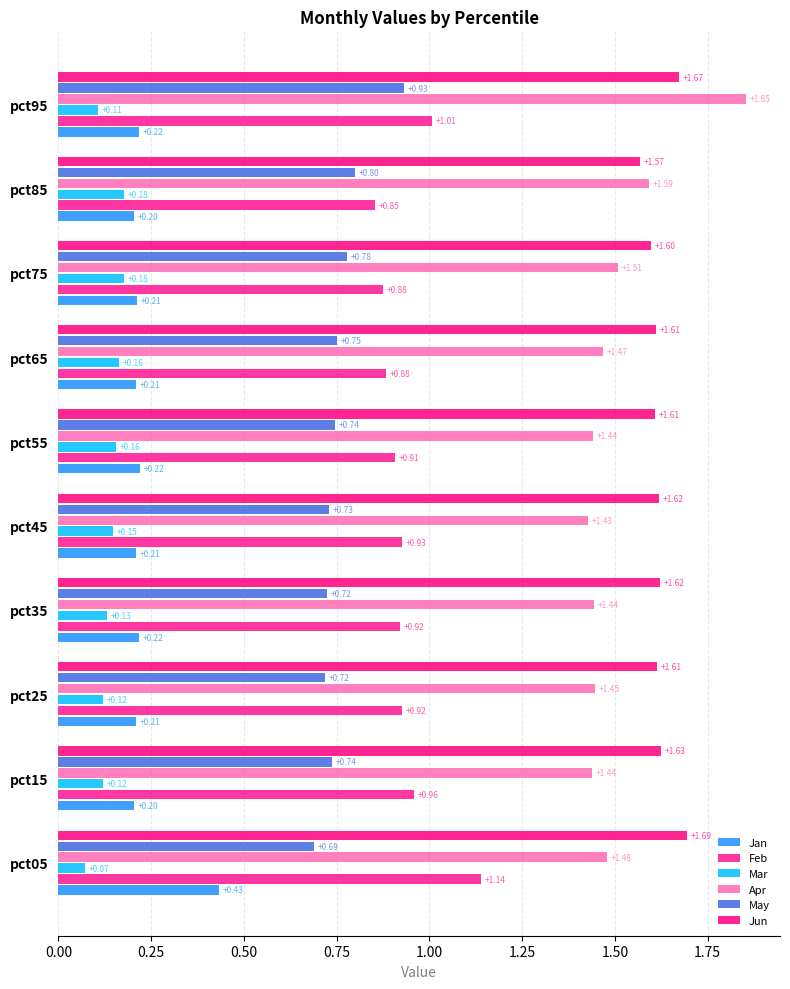

What is the difference between the second highest and minimum values in the Feb series?

0.2